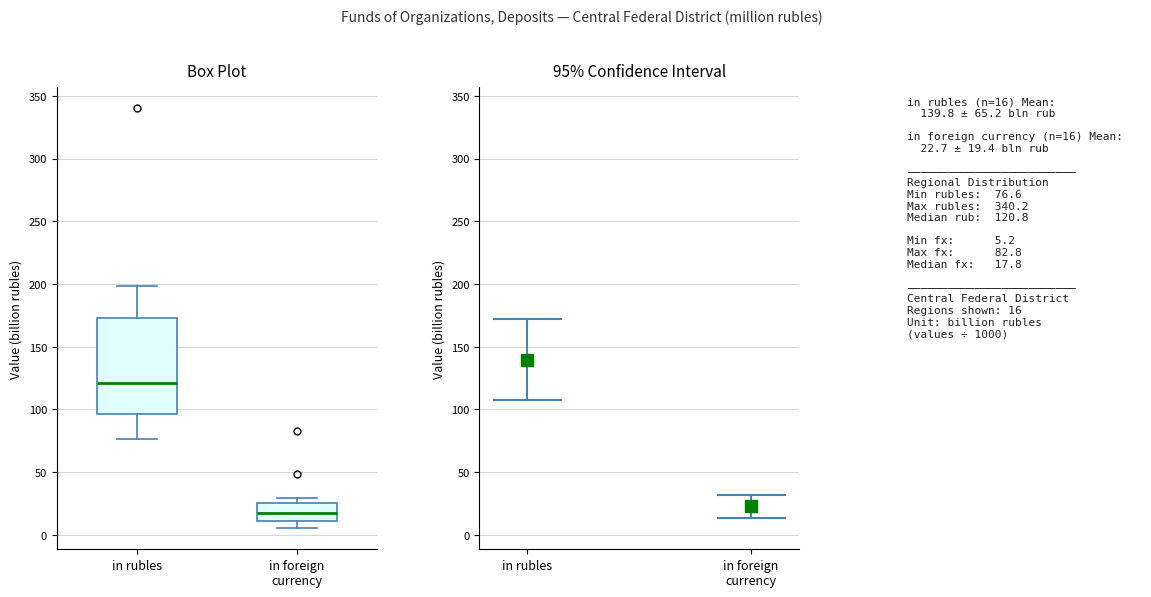

Reading left to right, transcribe this box plot: for each box, give where its median line is, the range the box spans, and where its two whiskers end, as read against the y-axis. The values are not printed on the chart, so give them approximately, as read against the axis.

in rubles: median 120, box 95 to 175, whiskers 75 to 200
in foreign currency: median 20, box 10 to 25, whiskers 5 to 30